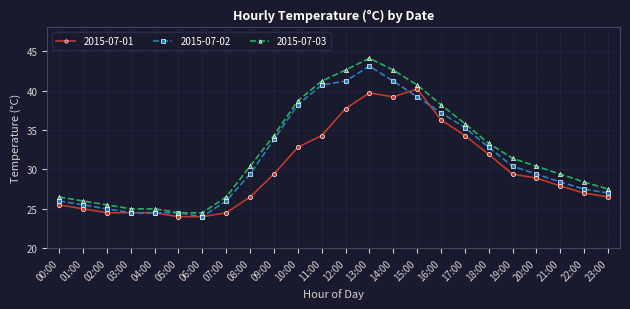

How many data points does each series have?

24